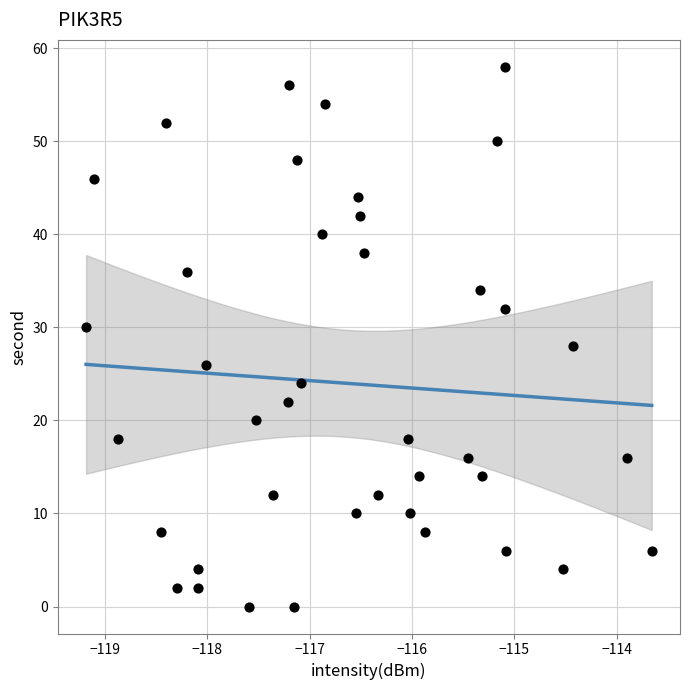

What is the range of Y values (max minus min)?

58